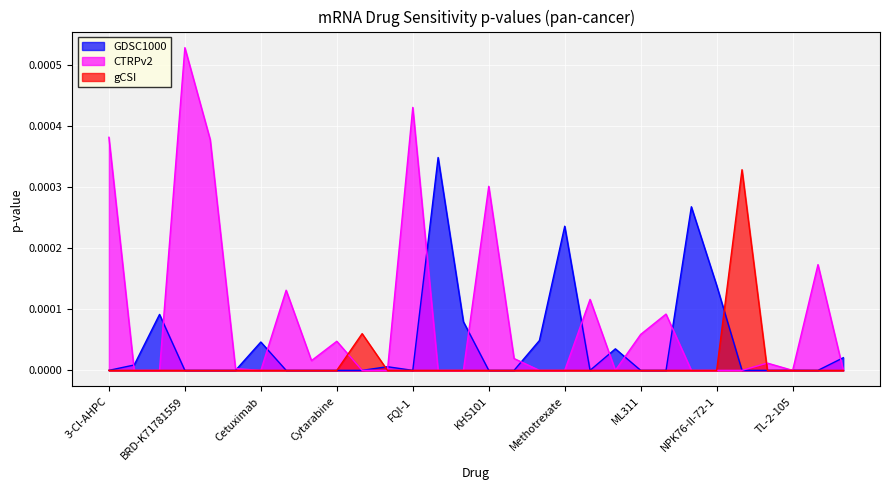

Rank the series by their average value, from lowest to highest.

gCSI, GDSC1000, CTRPv2